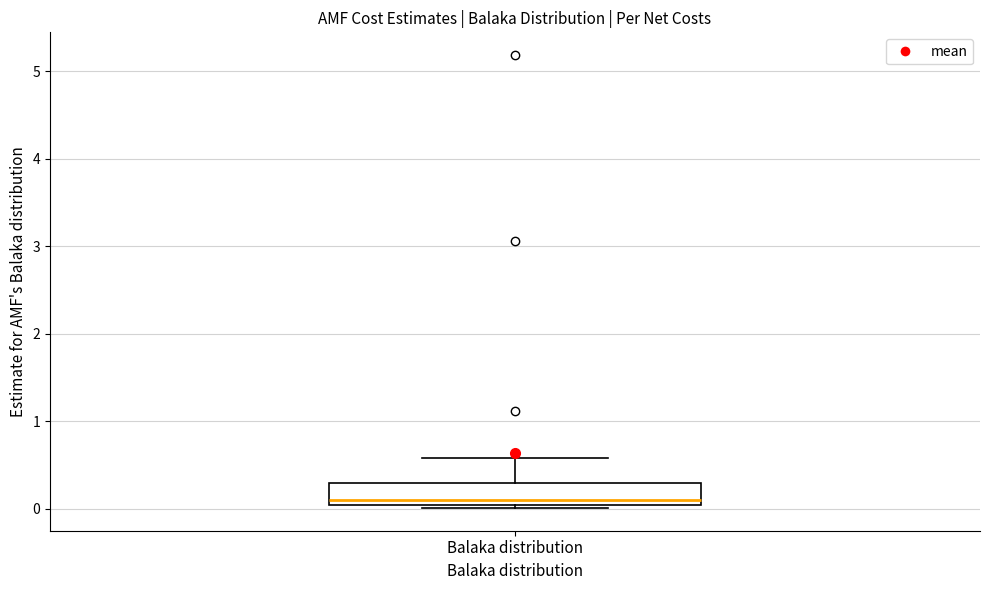

Transcribe this box plot: give where the median line is, the range the box spans, and where the two whiskers end, as read against the y-axis. The values are not printed on the chart, so give them approximately, as read against the axis.

median 0.1, box 0.0 to 0.3, whiskers 0.0 (just below the box's lower edge) to 0.6